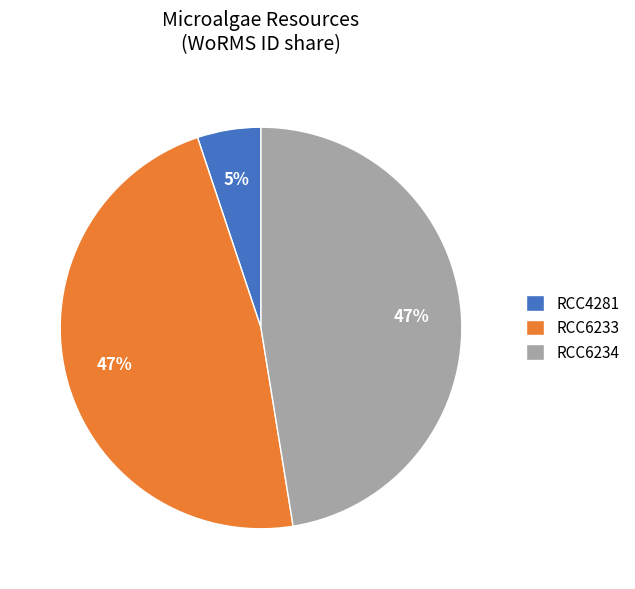

To the nearest percent, what is the difference between the RCC4281 and RCC6233 slice percentages?

42%